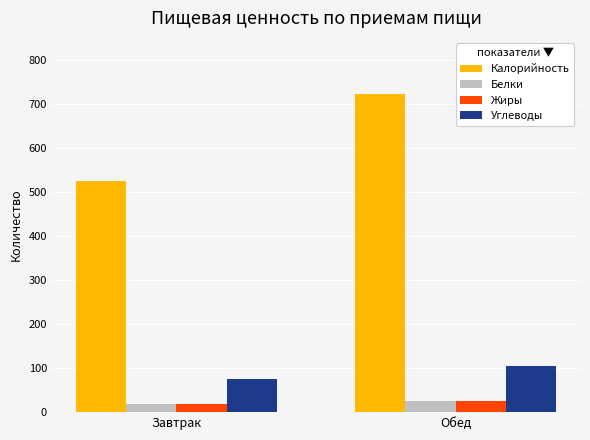

Are the bars grouped side by side (vs. stacked)?

Yes